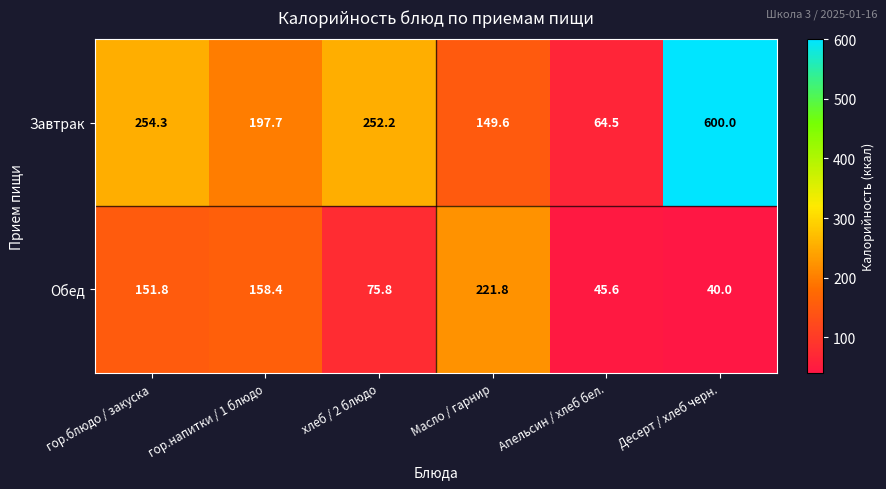

What is the greatest value displayed?

600.0